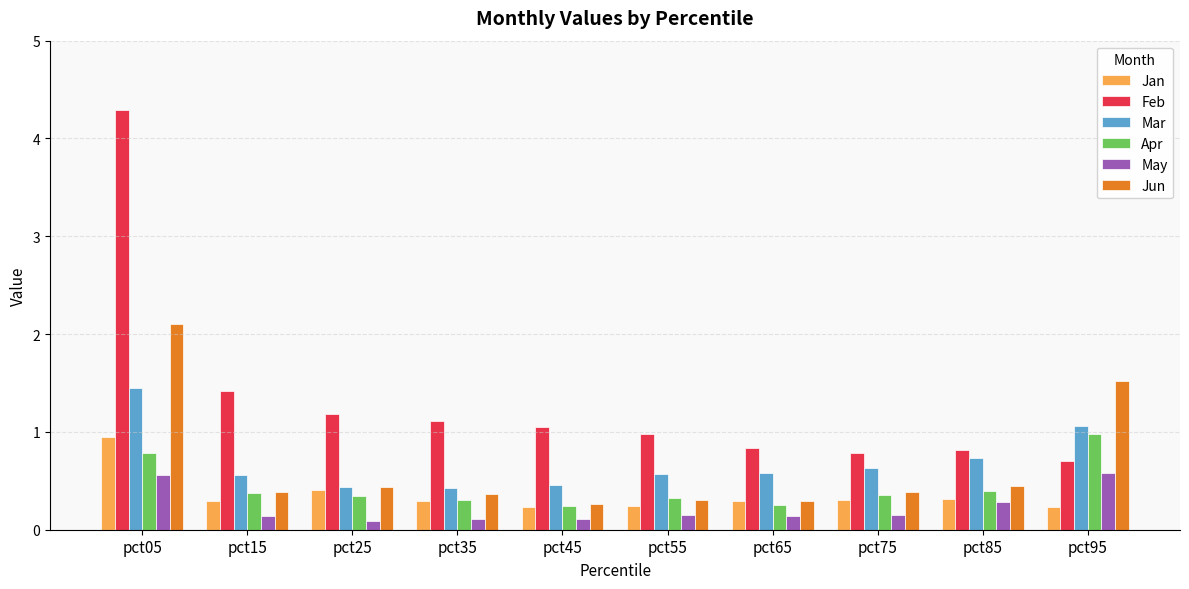

What is the maximum value for Apr?

1.0